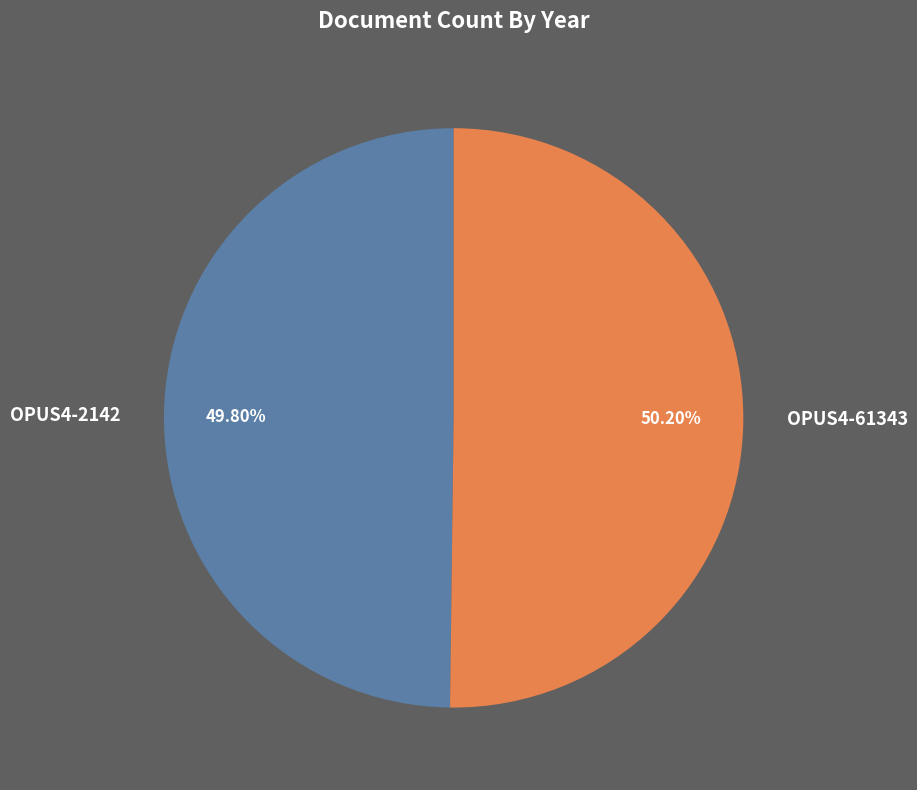

To the nearest percent, what portion does OPUS4-61343 represent?

50%